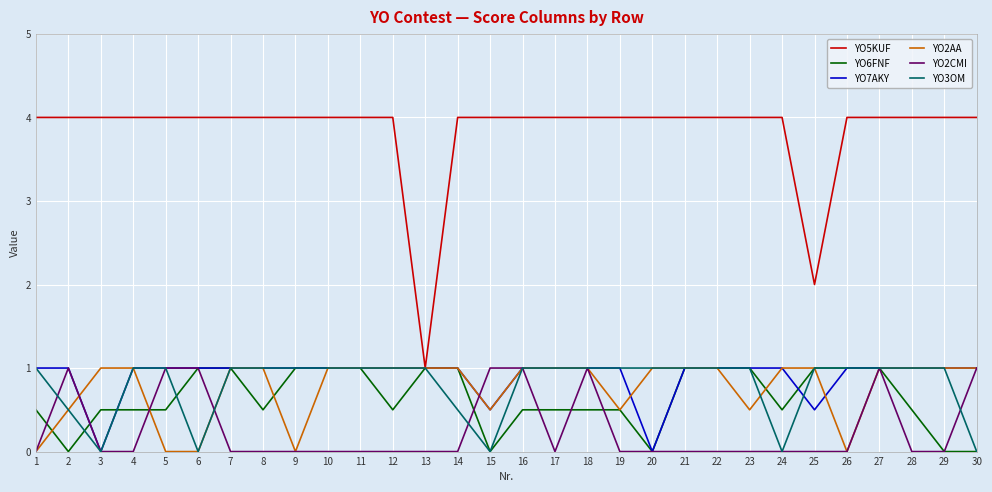

Is it true that YO2CMI equals 1.5 at 30?

False